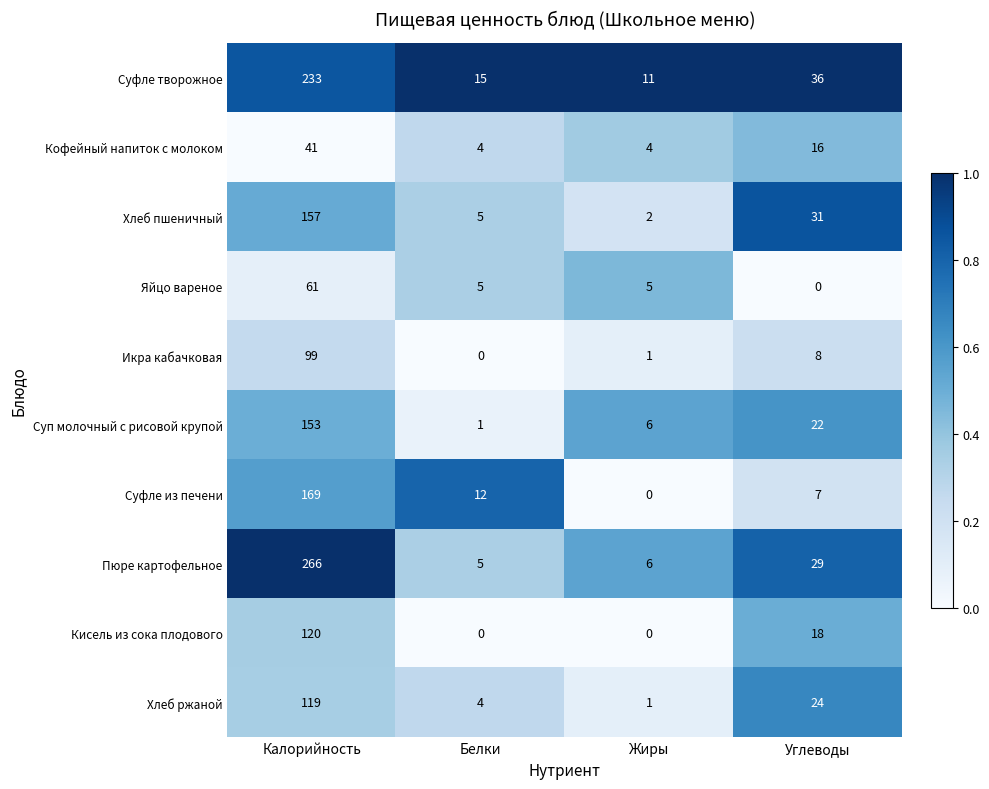

Where does the Суфле из печени series first go above 12?

Калорийность